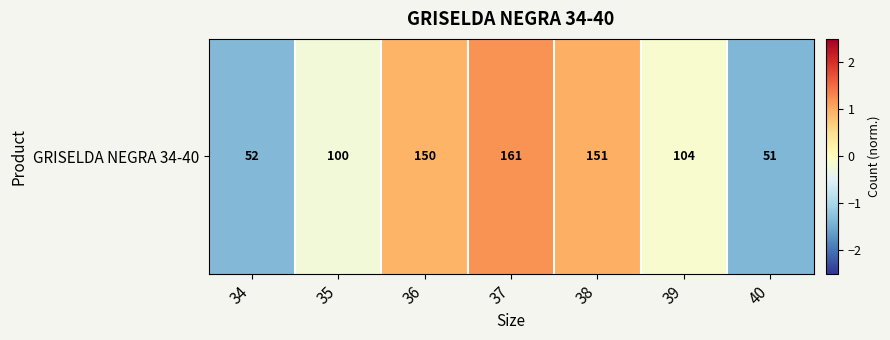

Rank the categories by value from lowest to highest.

40, 34, 35, 39, 36, 38, 37